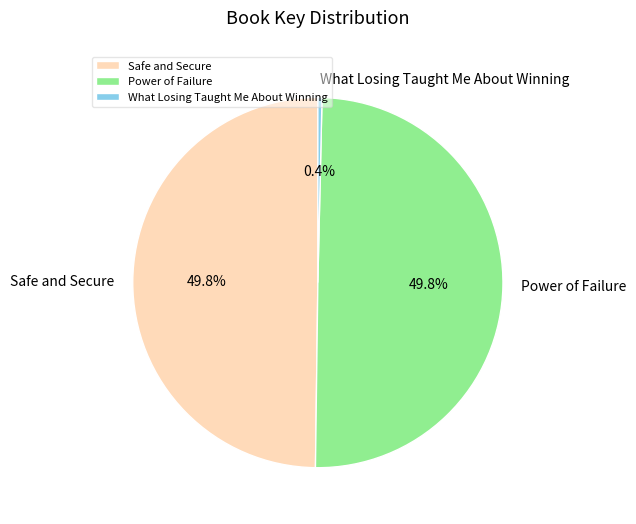

Approximately how many times larger is the value at Power of Failure compared to What Losing Taught Me About Winning?

138.6